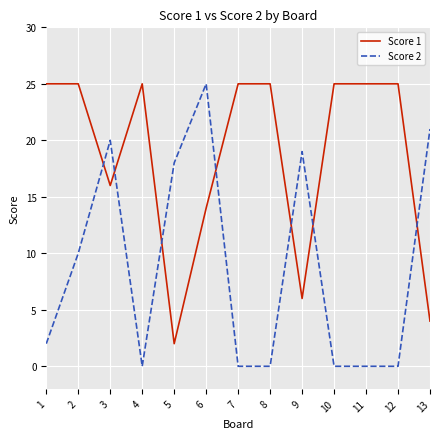

Where is Score 1 nearest to the value 13?

6